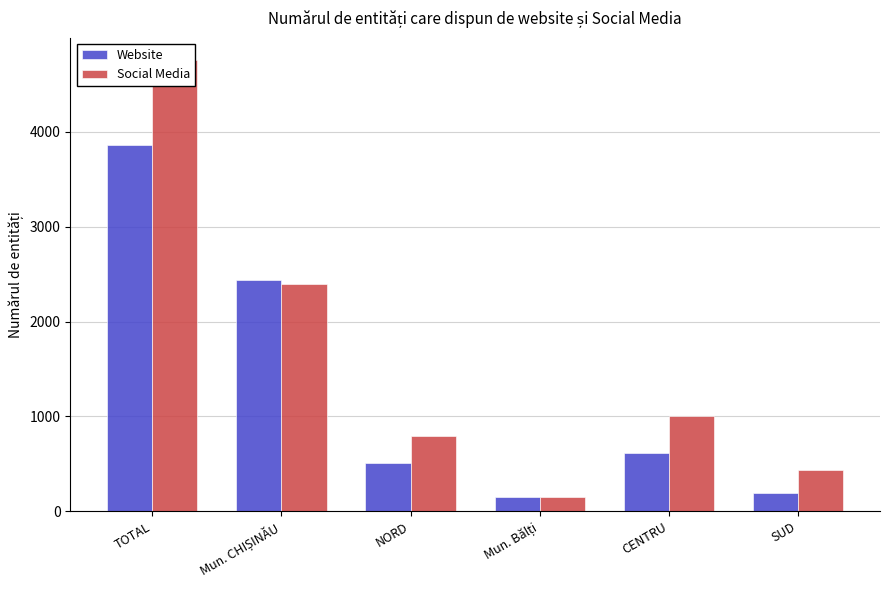

What are all the series names shown in the legend?

Website, Social Media